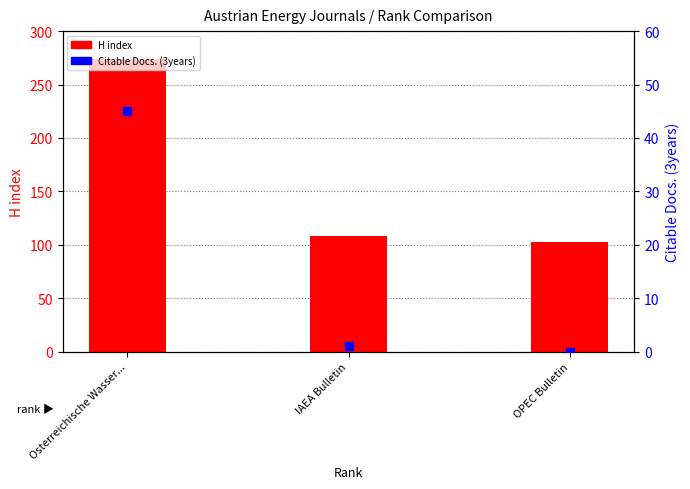

What are all the series names shown in the legend?

H index, Citable Docs. (3years)